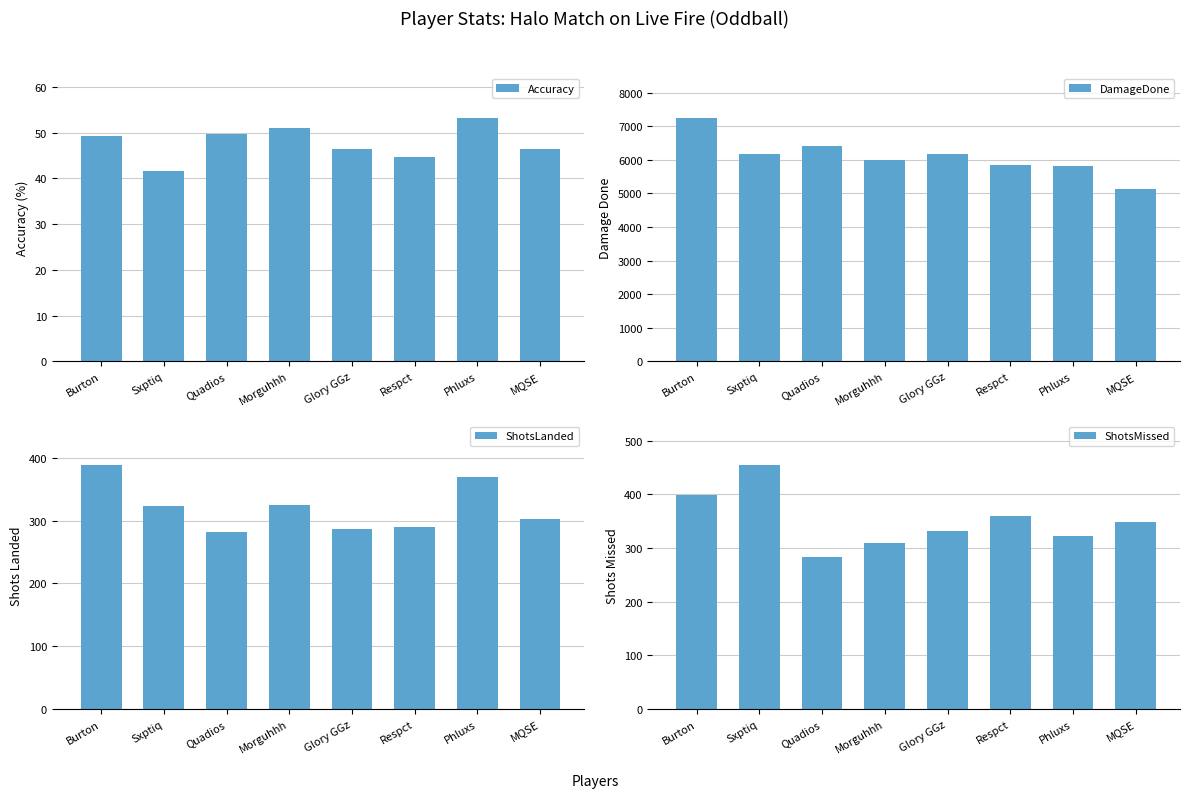

Between Sxptiq and Morguhhh, which is larger?

Morguhhh